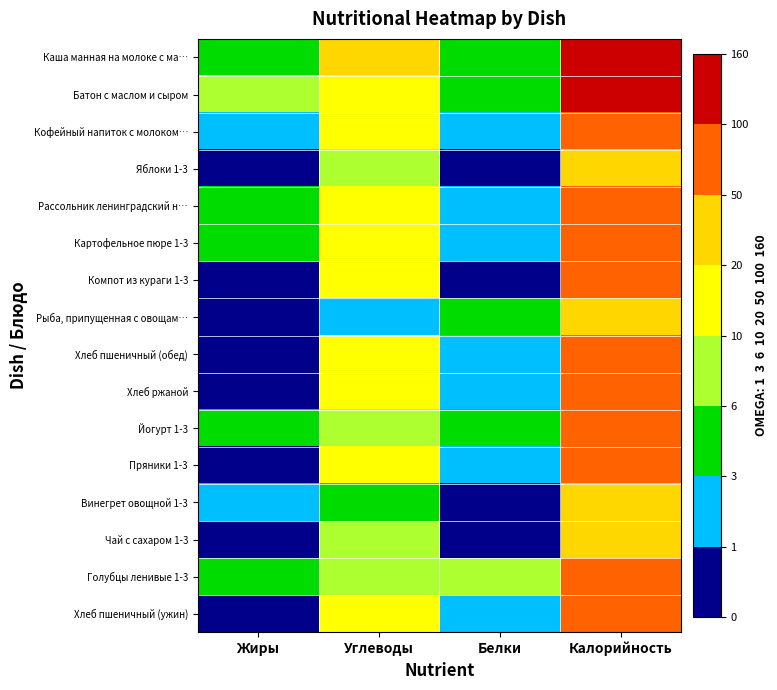

Reading left to right, extract all data points from this chart.

Каша манная на молоке с ма…: Жиры=3.9	Углеводы=21.4	Белки=3.2	Калорийность=134.0
Батон с маслом и сыром: Жиры=6.1	Углеводы=12.9	Белки=4.2	Калорийность=123.6
Кофейный напиток с молоком…: Жиры=2.4	Углеводы=14.4	Белки=2.9	Калорийность=91.0
Яблоки 1-3: Жиры=0.4	Углеводы=9.8	Белки=0.4	Калорийность=40.0
Рассольник ленинградский н…: Жиры=4.1	Углеводы=13.3	Белки=1.7	Калорийность=96.0
Картофельное пюре 1-3: Жиры=3.5	Углеводы=14.8	Белки=2.2	Калорийность=98.3
Компот из кураги 1-3: Жиры=0.0	Углеводы=19.7	Белки=0.1	Калорийность=81.0
Рыба, припущенная с овощам…: Жиры=0.3	Углеводы=1.9	Белки=5.0	Калорийность=31.0
Хлеб пшеничный (обед): Жиры=0.4	Углеводы=17.2	Белки=2.4	Калорийность=84.0
Хлеб ржаной: Жиры=1.0	Углеводы=14.5	Белки=2.2	Калорийность=78.0
Йогурт 1-3: Жиры=4.5	Углеводы=7.6	Белки=5.2	Калорийность=92.0
Пряники 1-3: Жиры=0.2	Углеводы=15.4	Белки=1.1	Калорийность=66.2
Винегрет овощной 1-3: Жиры=2.5	Углеводы=3.4	Белки=0.5	Калорийность=38.0
Чай с сахаром 1-3: Жиры=0.0	Углеводы=10.0	Белки=0.1	Калорийность=40.0
Голубцы ленивые 1-3: Жиры=4.0	Углеводы=8.8	Белки=6.2	Калорийность=95.0
Хлеб пшеничный (ужин): Жиры=0.3	Углеводы=11.5	Белки=1.6	Калорийность=56.0